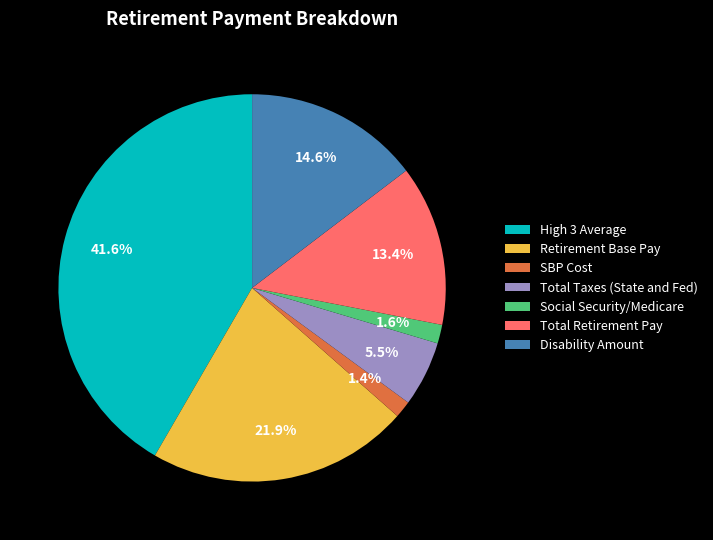

Combined, what portion of the pie is Total Retirement Pay and Total Taxes (State and Fed)?

18.9%